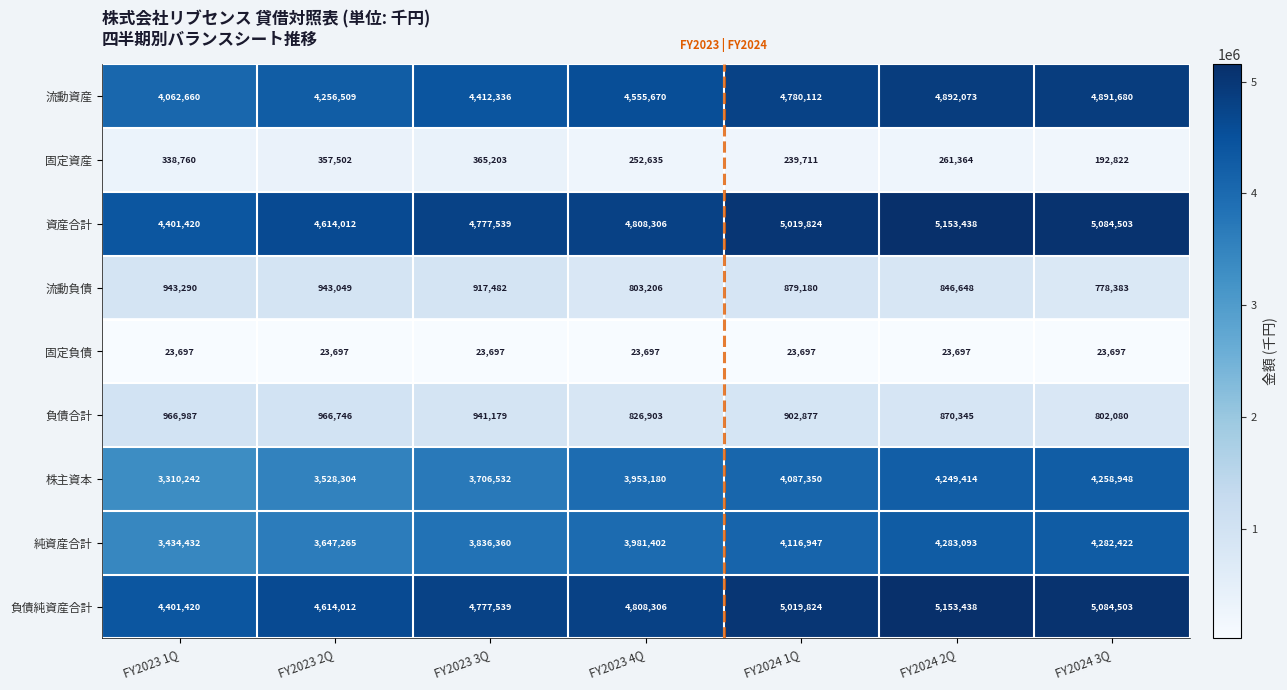

Rank the categories by 株主資本 value from lowest to highest.

FY2023 1Q, FY2023 2Q, FY2023 3Q, FY2023 4Q, FY2024 1Q, FY2024 2Q, FY2024 3Q